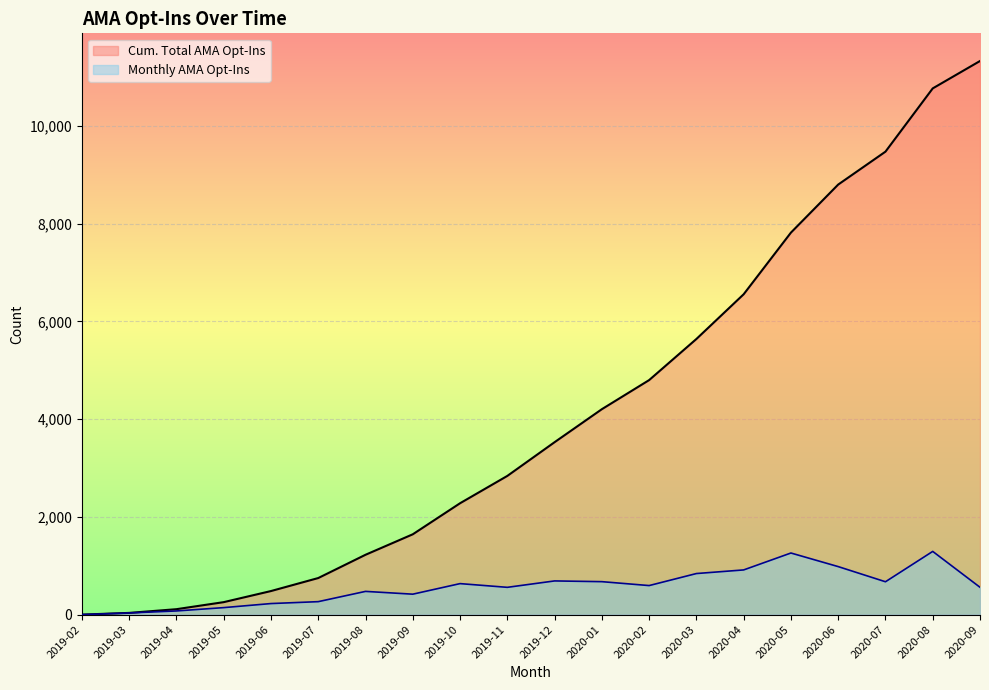

What is the total value across all series at 2020-01?

4878